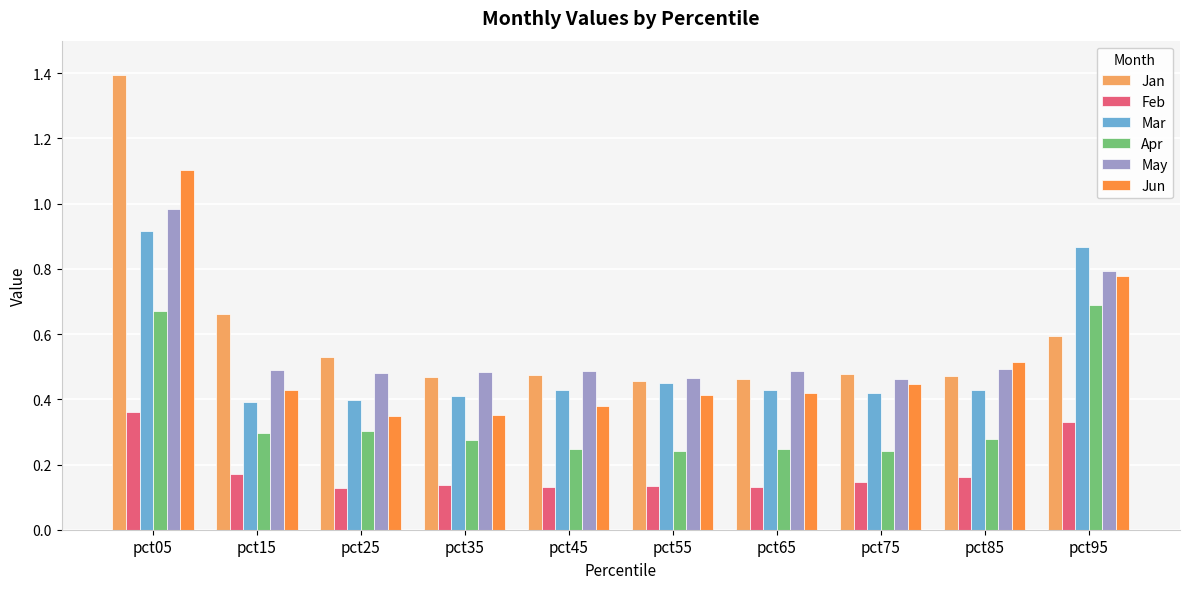

True or false: May has a value of 0.5 at pct25.

True